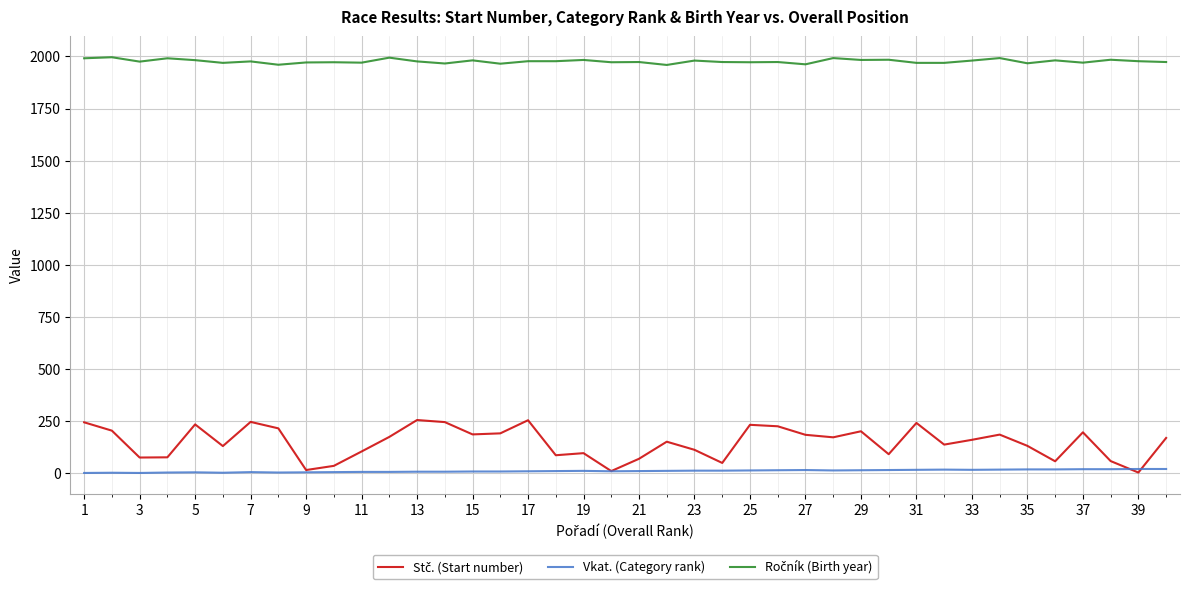

What is the greatest value displayed?

1996